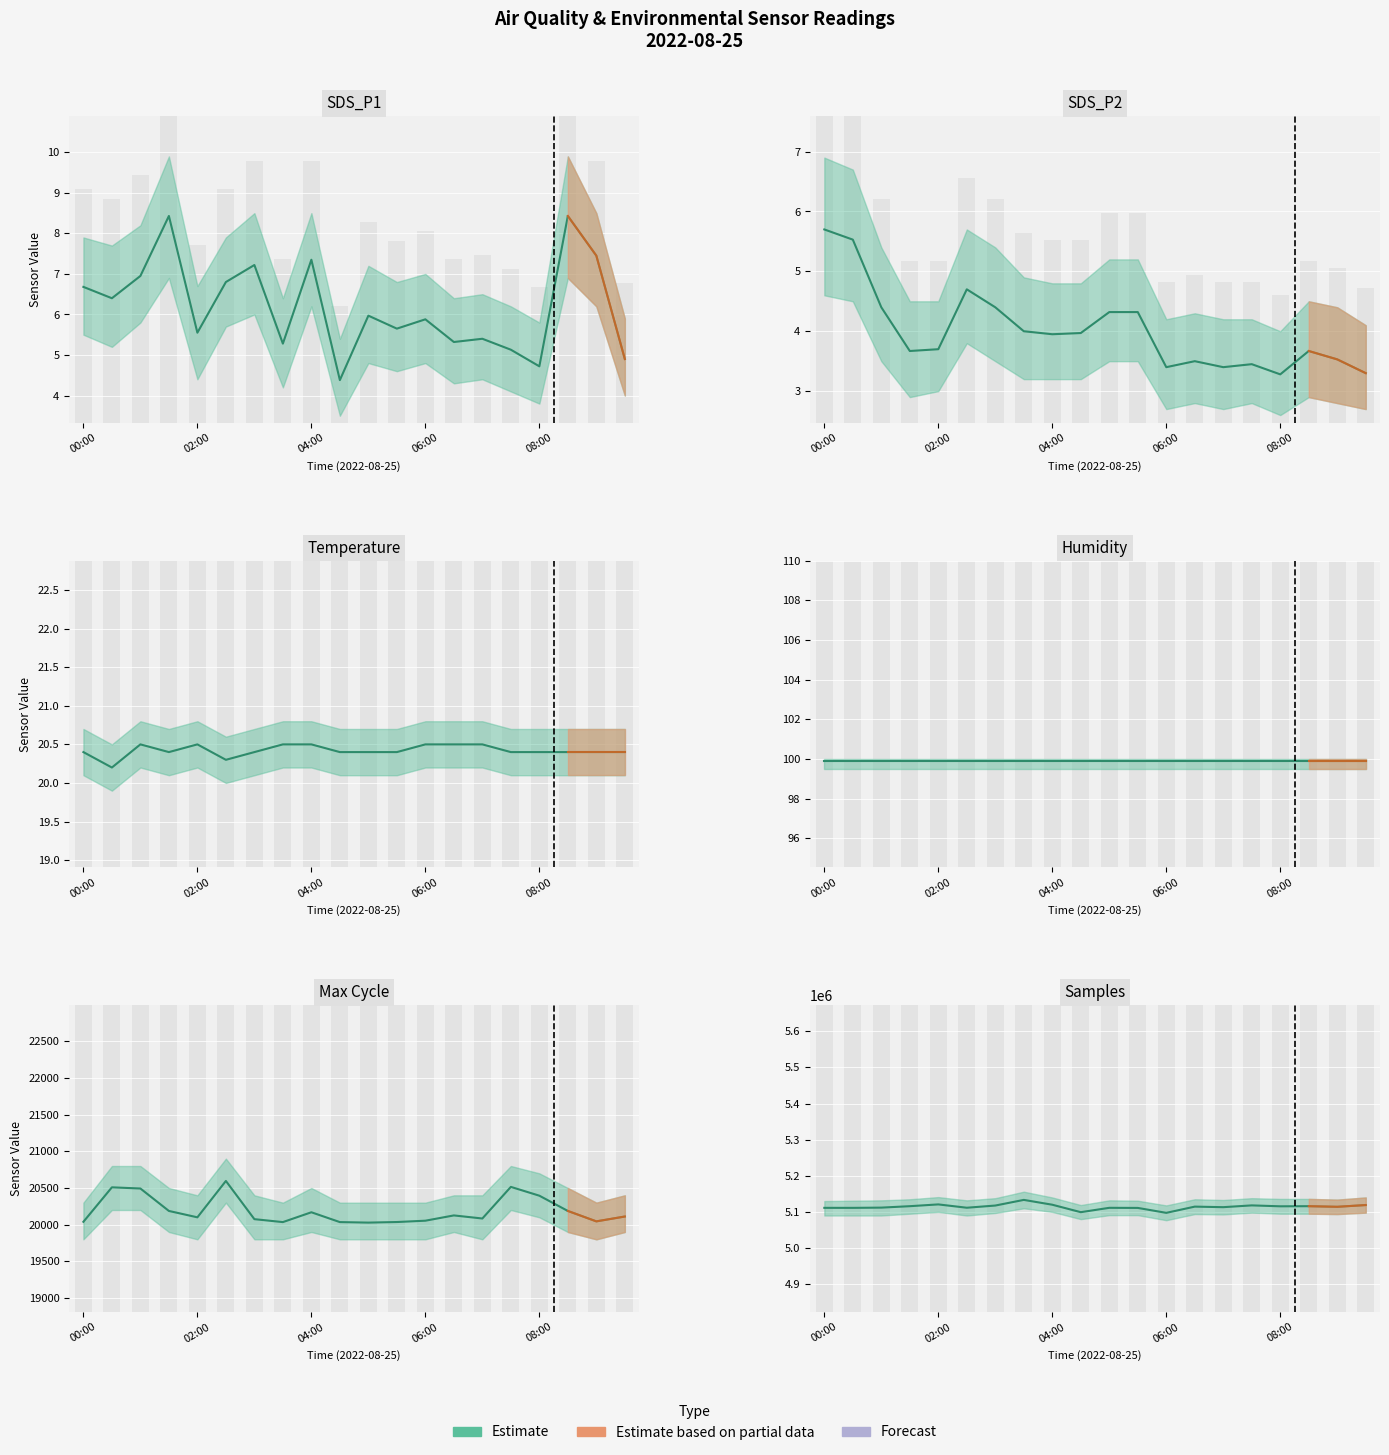

Which has a higher value, 06:30 or 04:00?

04:00